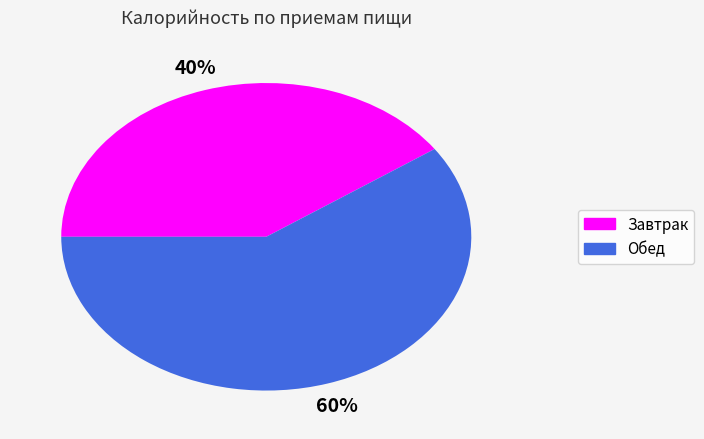

Which slice is the largest?

Обед